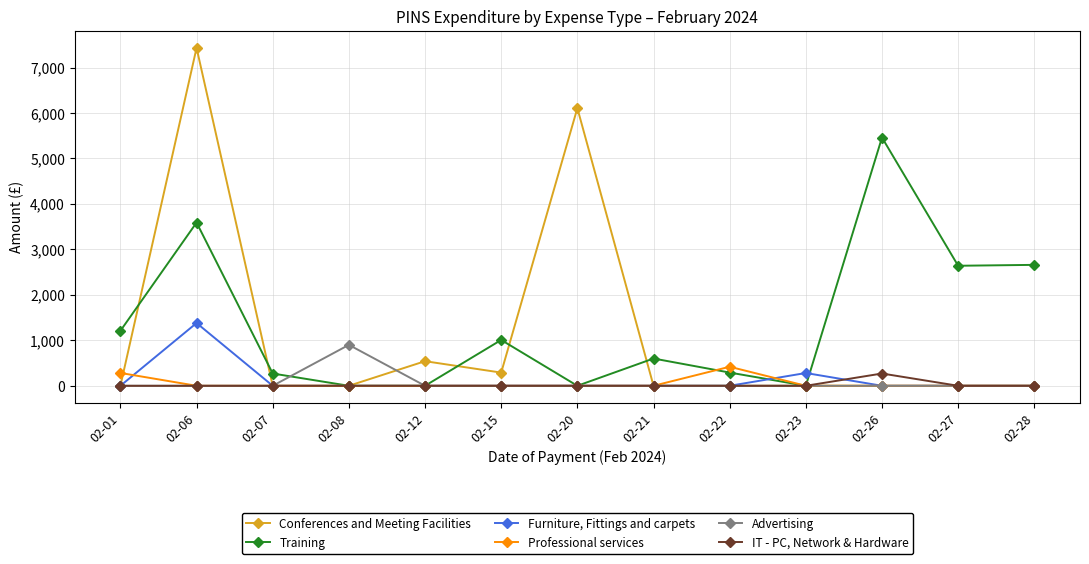

What is the total value across all series at 02-06?

12401.7